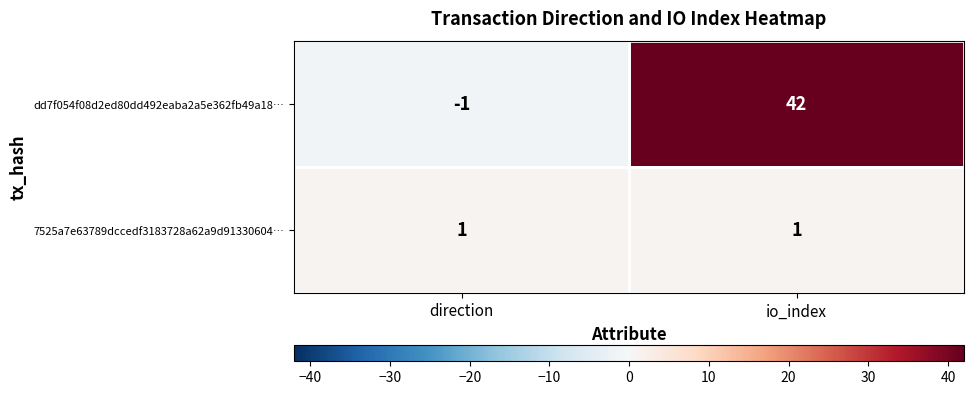

What is the spread (max minus min) of values at io_index?

41